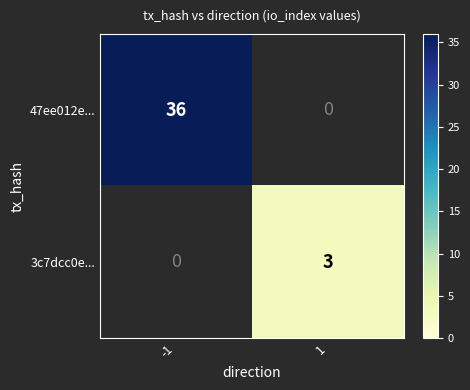

The value of 3c7dcc0e... at 1 is 1.1. True or false?

False